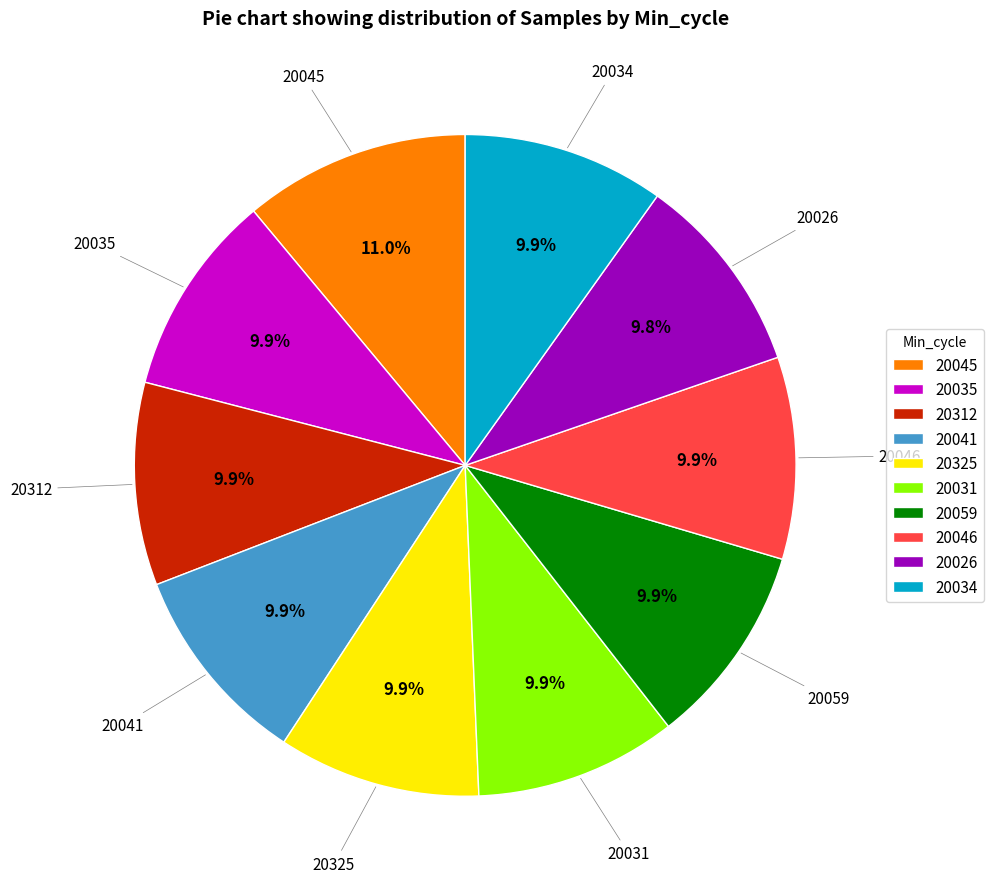

Is there any slice that represents more than half of the pie?

No